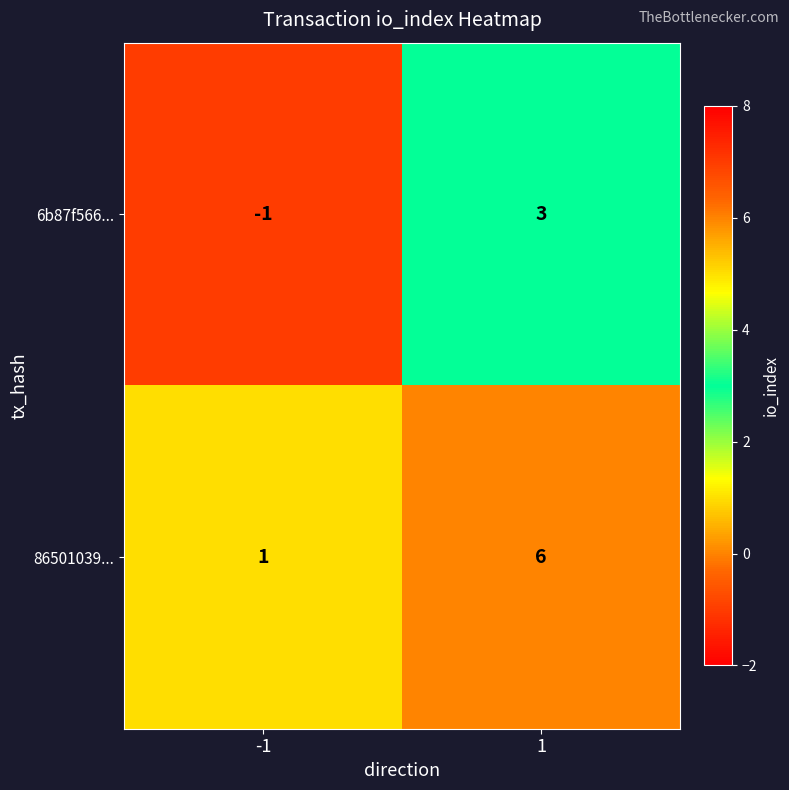

What is the highest value of the 86501039... series?

6